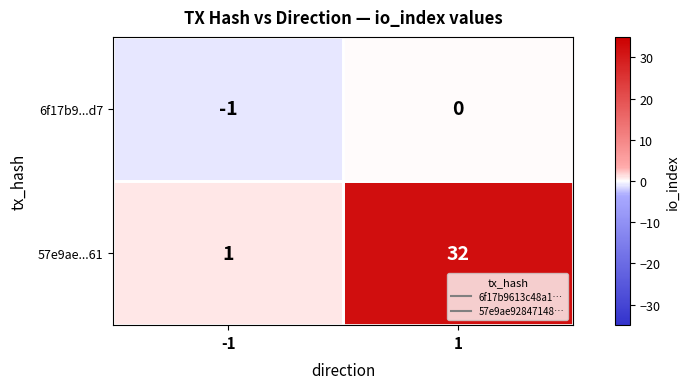

Rank the series at -1 from highest to lowest value.

57e9ae...61, 6f17b9...d7